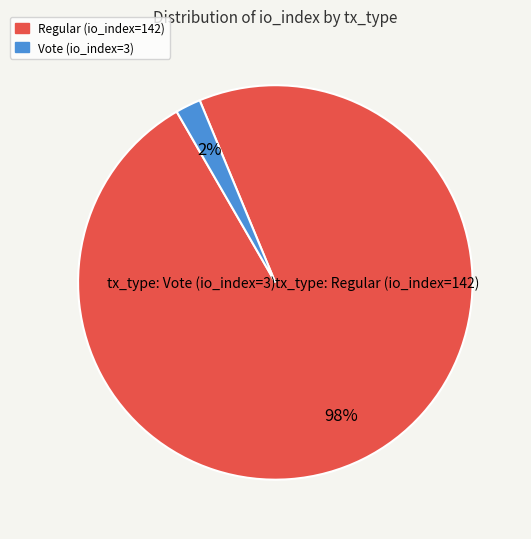

Which slice is the largest?

tx_type: Regular (io_index=142)